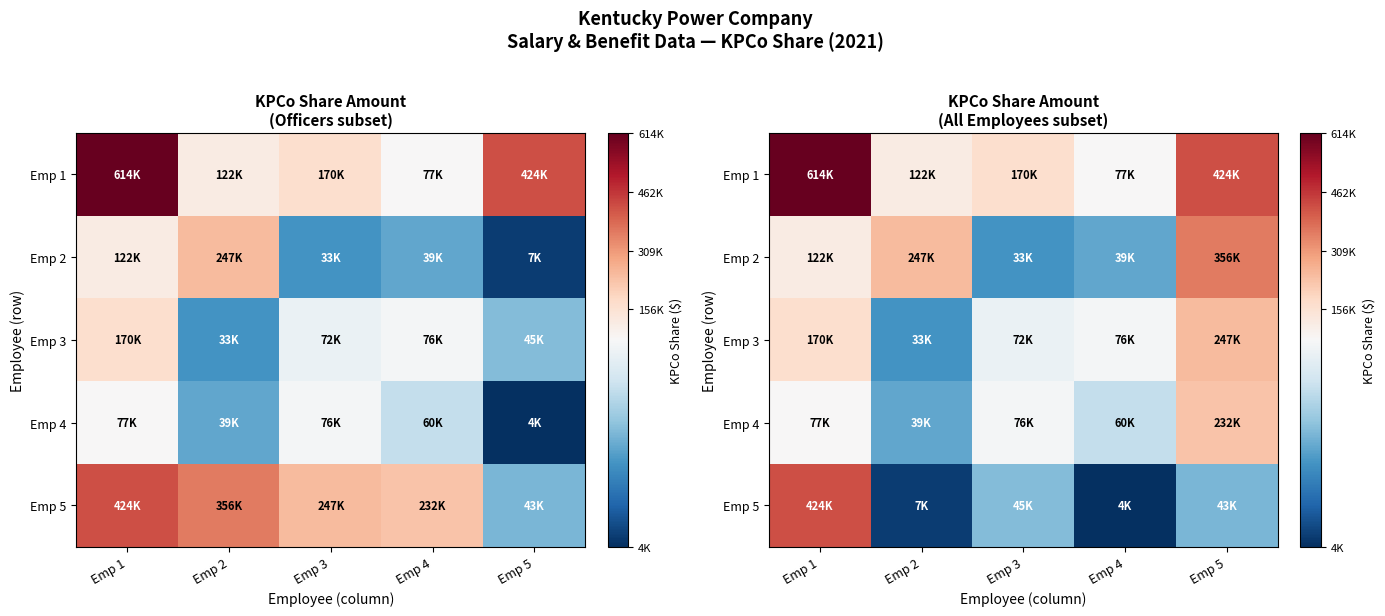

The value of Emp 4 at Emp 2 is 38846. True or false?

True